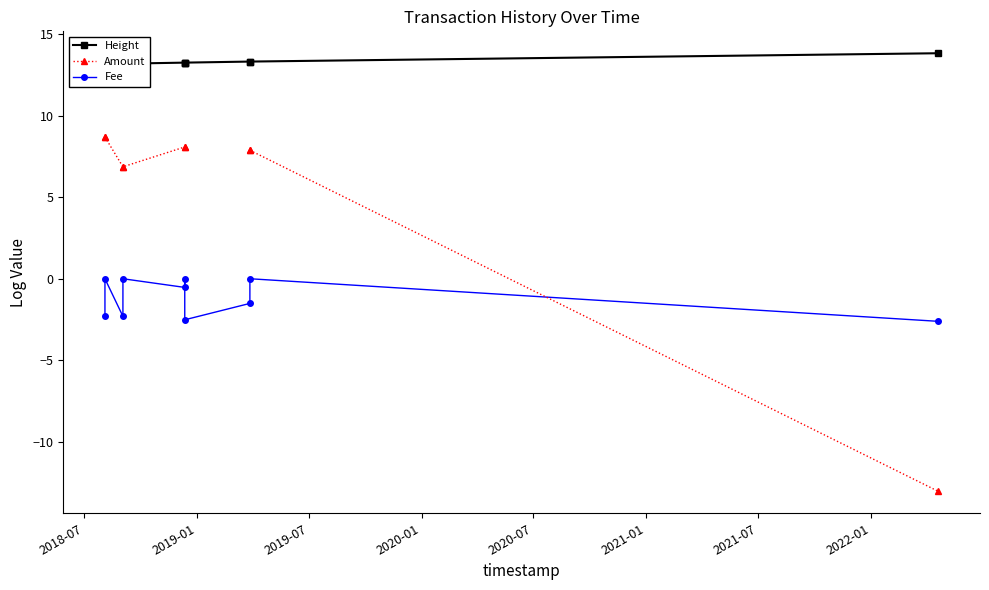

What is the lowest value of the Fee series?

-2.6